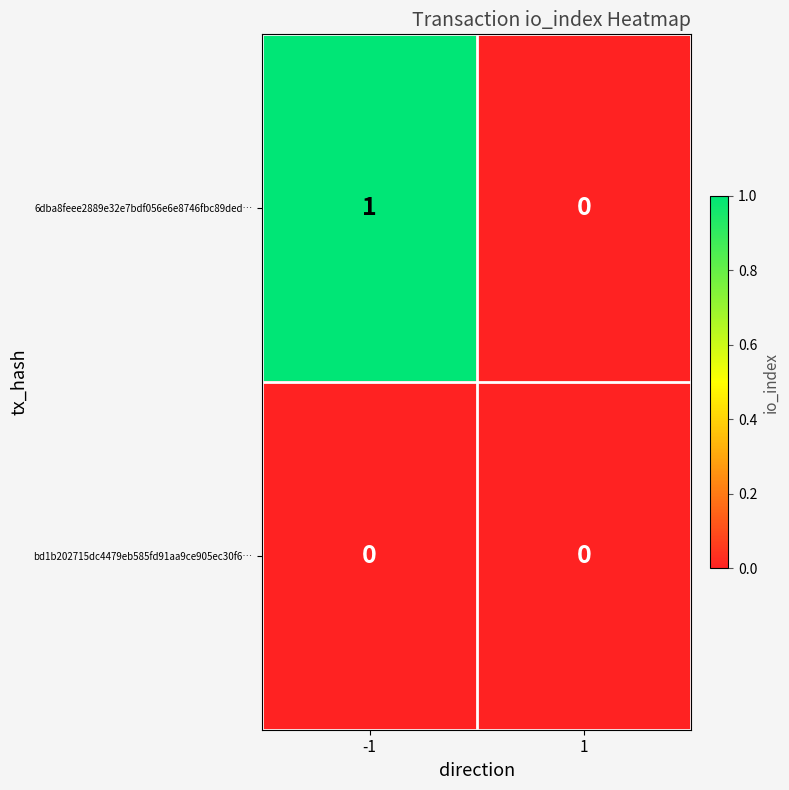

Reading left to right, extract all data points from this chart.

6dba8feee2889e32e7bdf056e6e8746fbc89ded…: -1=1	1=0
bd1b202715dc4479eb585fd91aa9ce905ec30f6…: -1=0	1=0